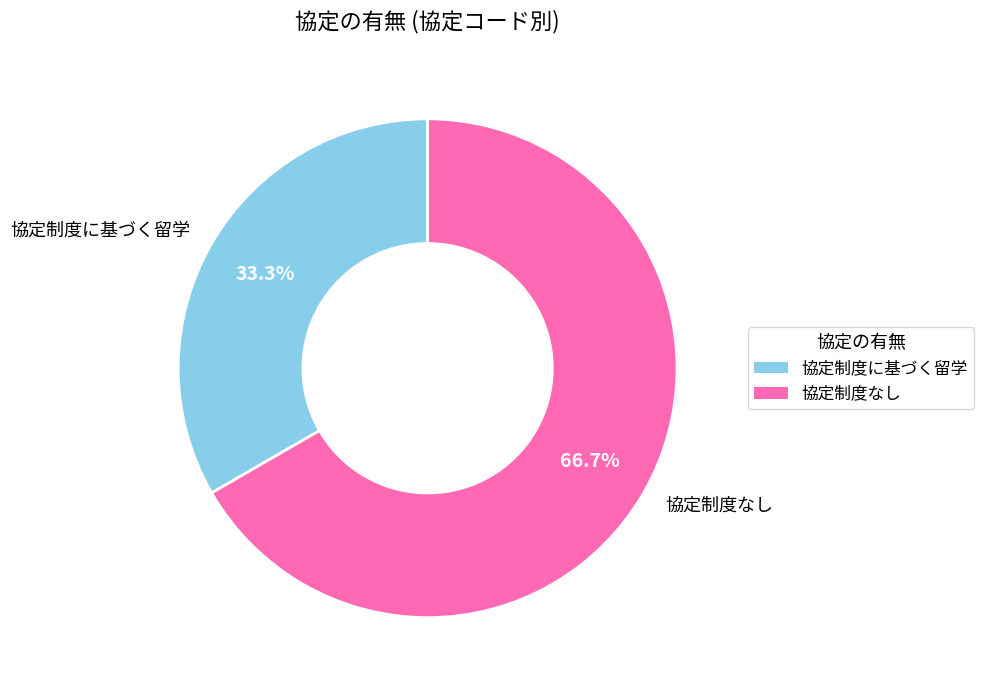

Count the number of slices in the pie.

2